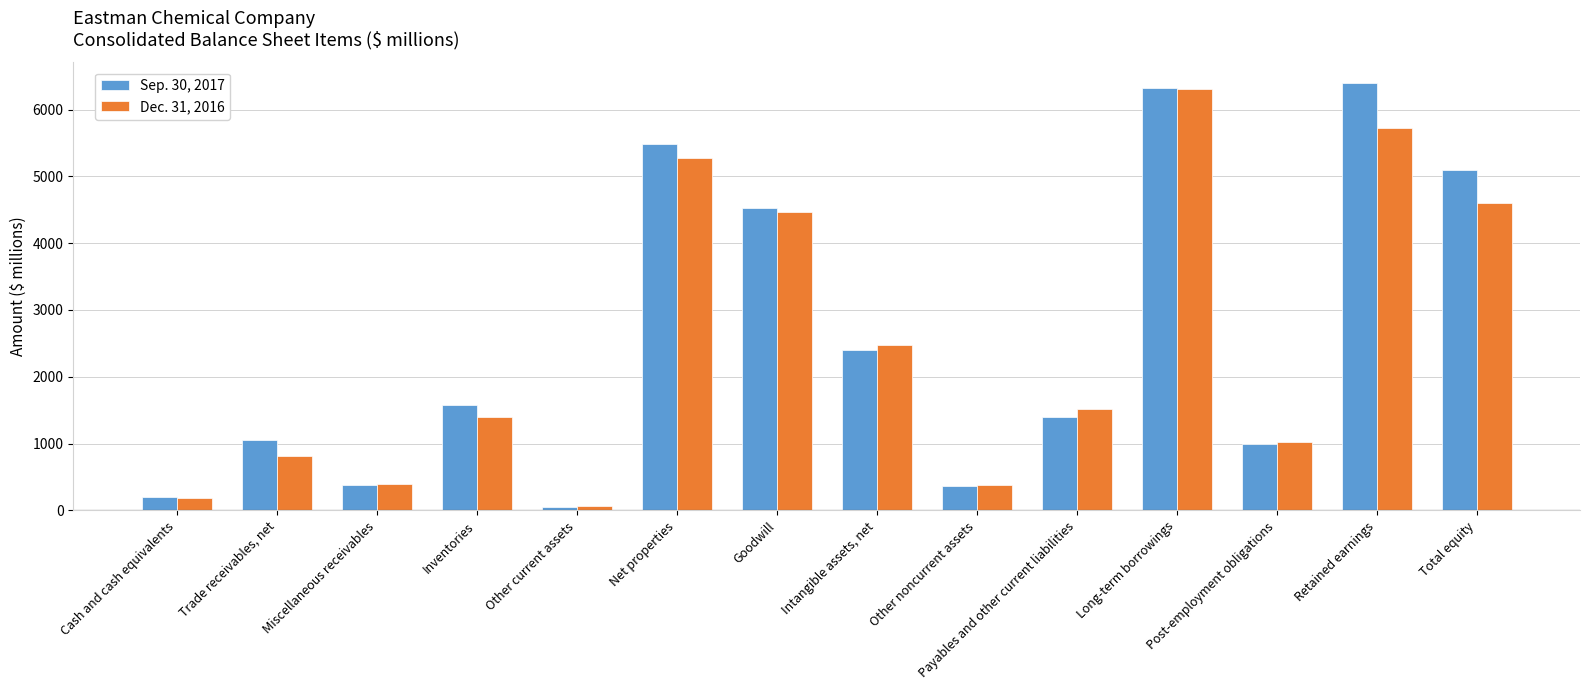

Does the chart contain stacked bars?

No